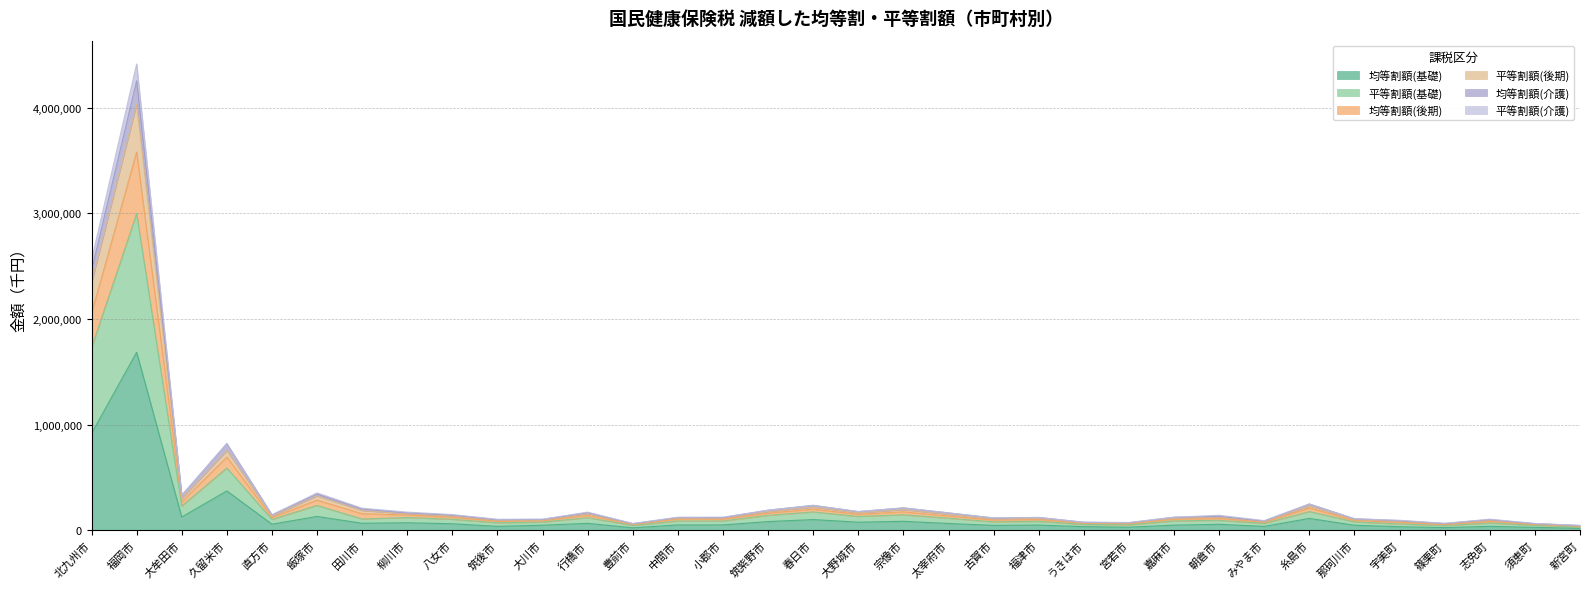

How many categories are shown in the chart?

34